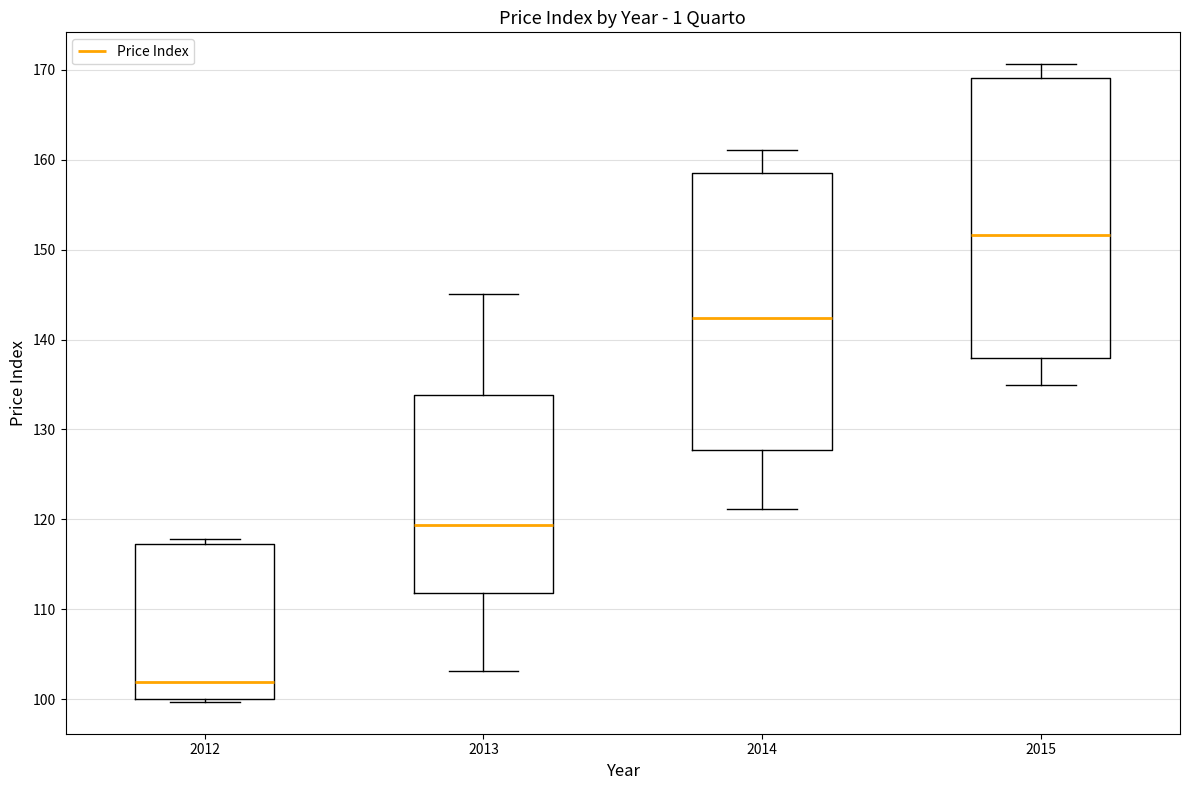

Reading left to right, transcribe this box plot: for each box, give where its median line is, the range the box spans, and where its two whiskers end, as read against the y-axis. The values are not printed on the chart, so give them approximately, as read against the axis.

2012: median 102, box 100 to 117, whiskers 100 to 118
2013: median 119, box 112 to 134, whiskers 103 to 145
2014: median 142, box 128 to 158, whiskers 121 to 161
2015: median 152, box 138 to 169, whiskers 135 to 171